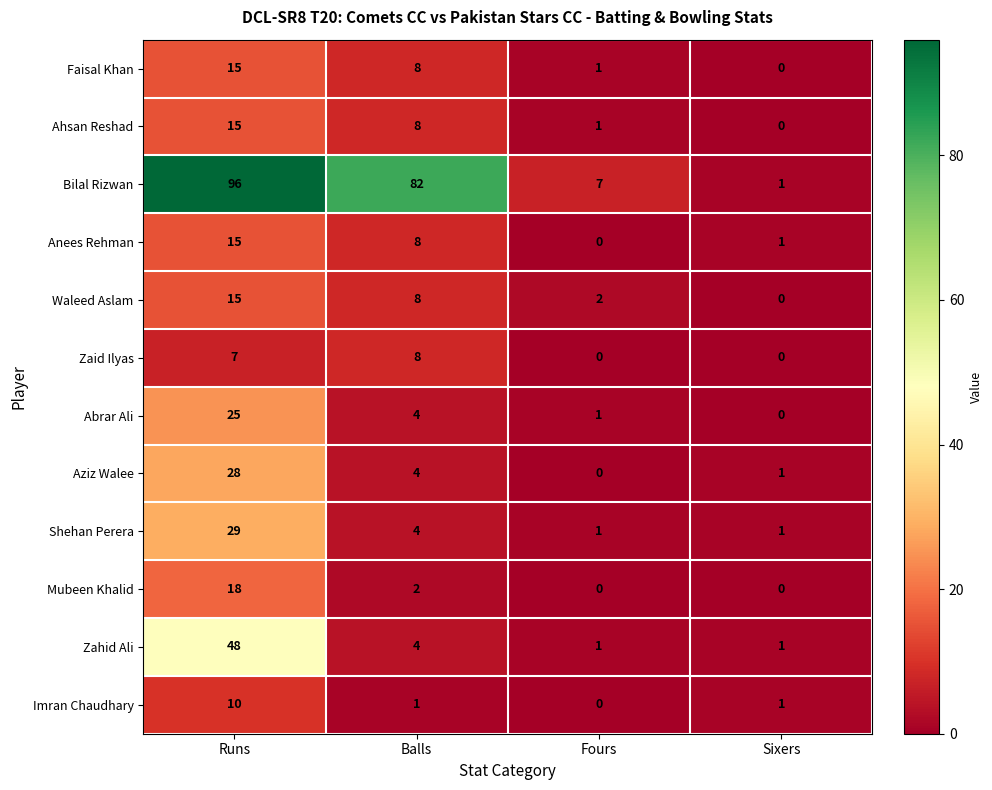

Count the Mubeen Khalid values in the range 0 to 18.

4